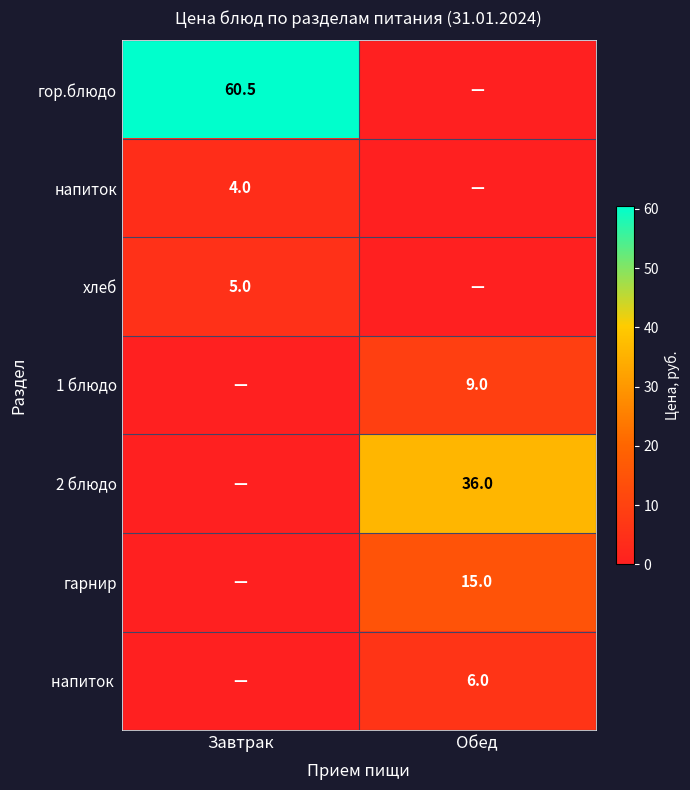

What is the maximum value shown in the chart?

60.5